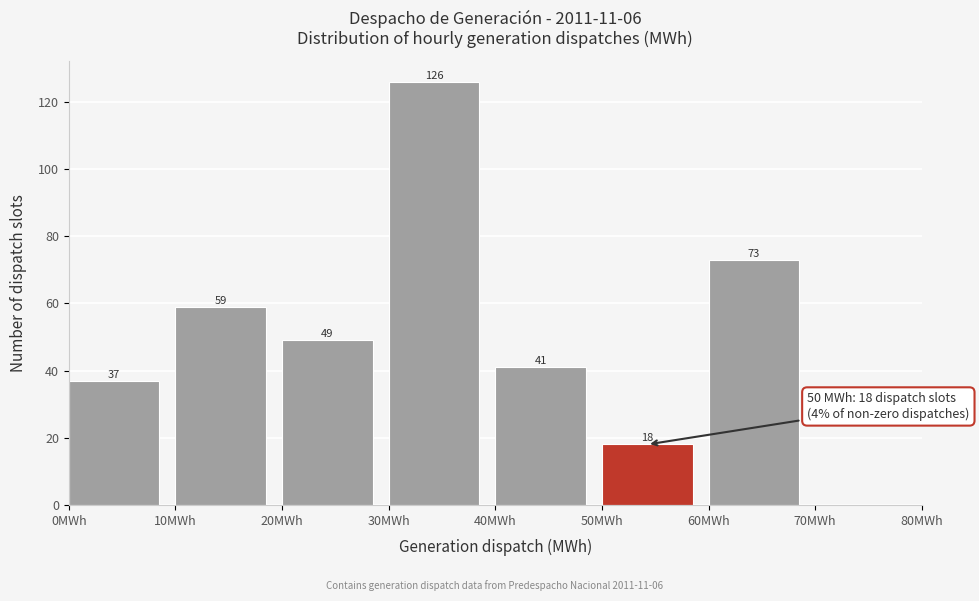

Over which range of the x-axis is the bar tallest?

30 to 40